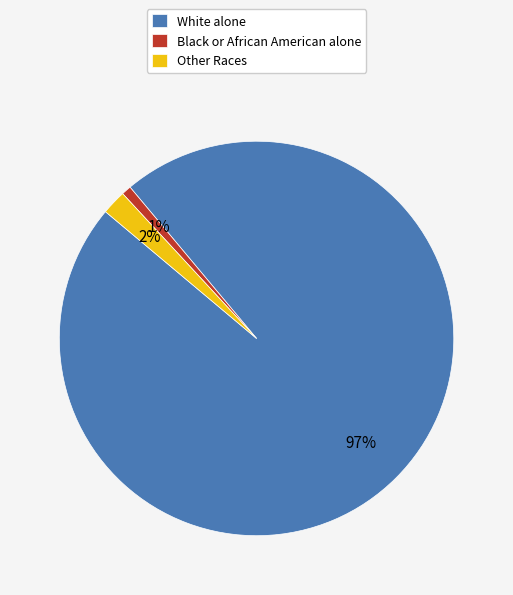

Which has a higher value, Black or African American alone or White alone?

White alone